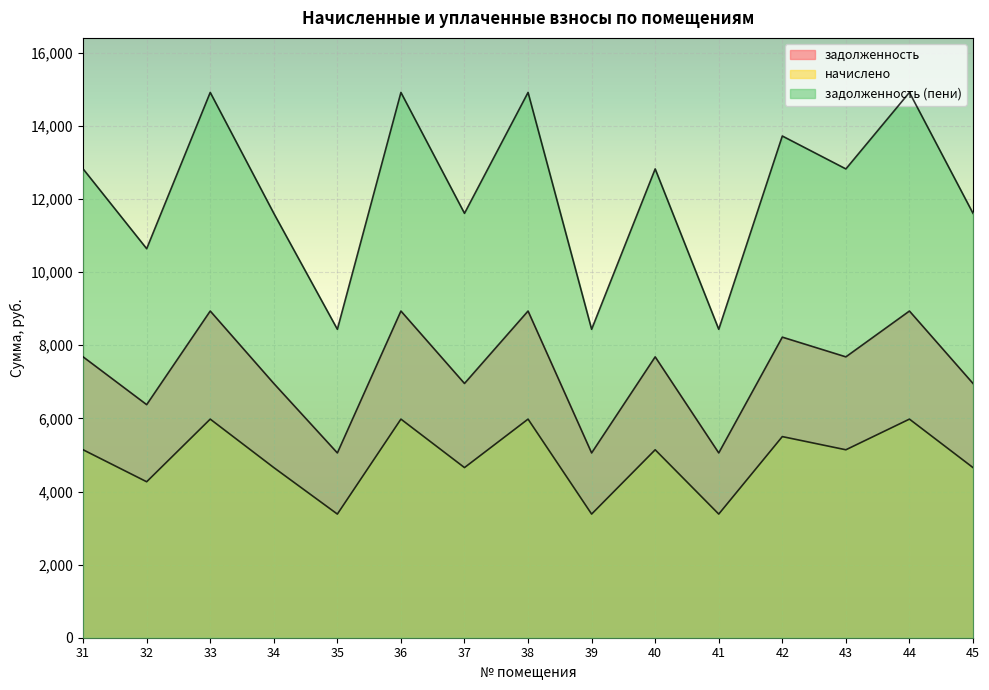

What are all the series names shown in the legend?

задолженность, начислено, задолженность (пени)